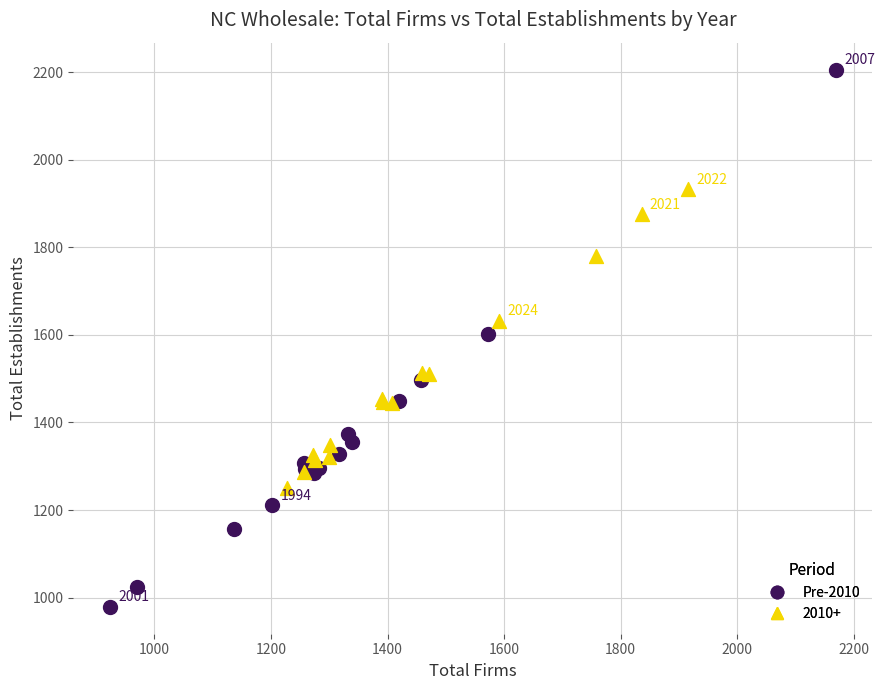

Which series has the largest Y range (max minus min)?

Pre-2010